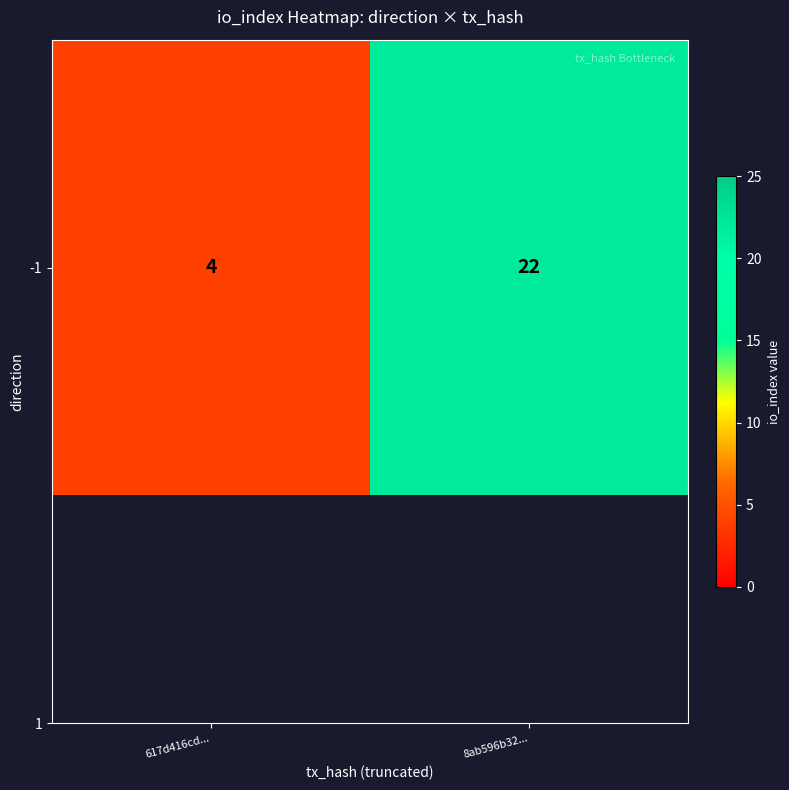

List the labels in order of value, smallest first.

617d416cd..., 8ab596b32...